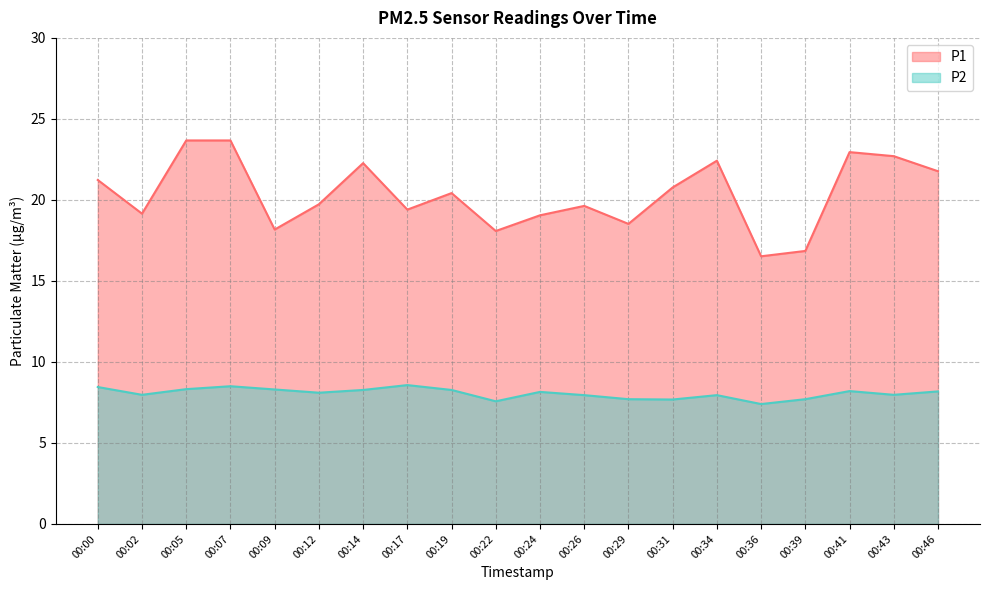

What is the total value across all series at 00:19?

28.7